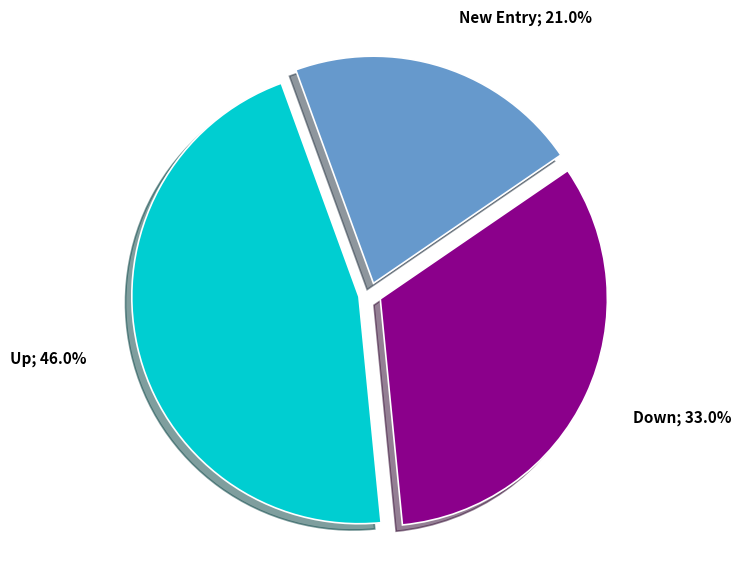

Does any single category account for the majority?

No